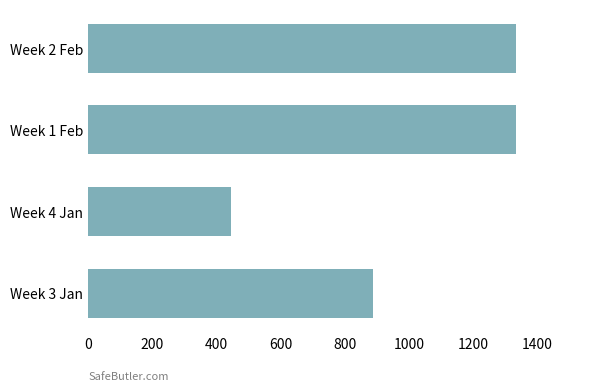

The value at Week 4 Jan is 787. True or false?

False